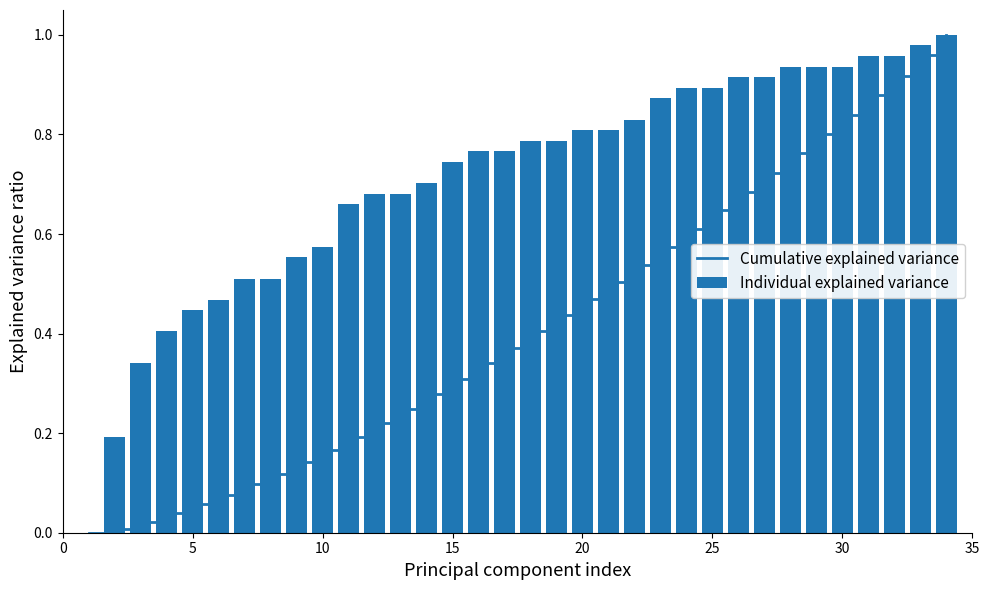

How many values in Individual explained variance are above zero?

33